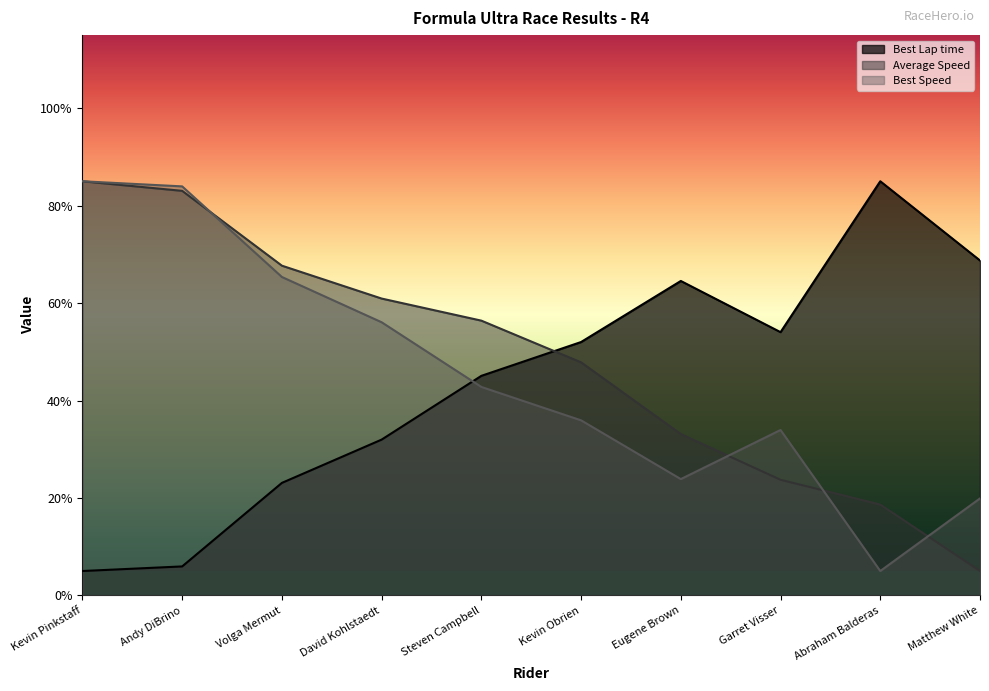

The Average Speed series shows 33.1 at Eugene Brown. True or false?

True